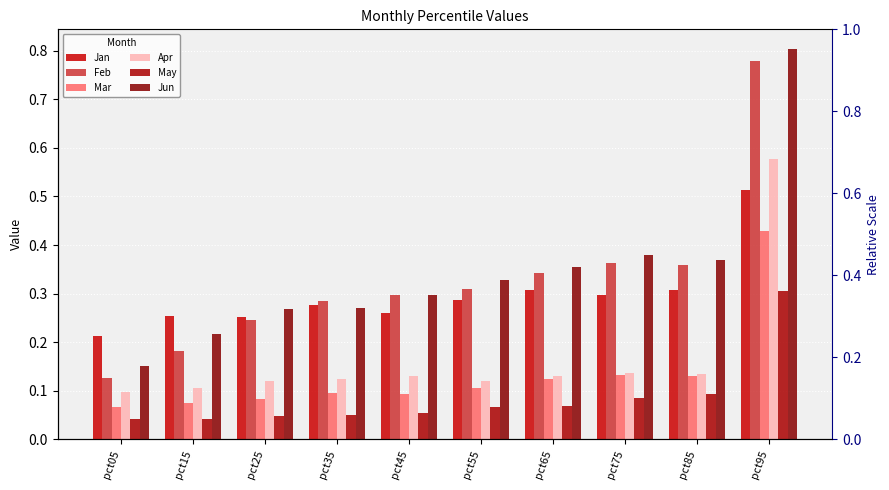

Which label corresponds to the smallest value in the chart?

pct15